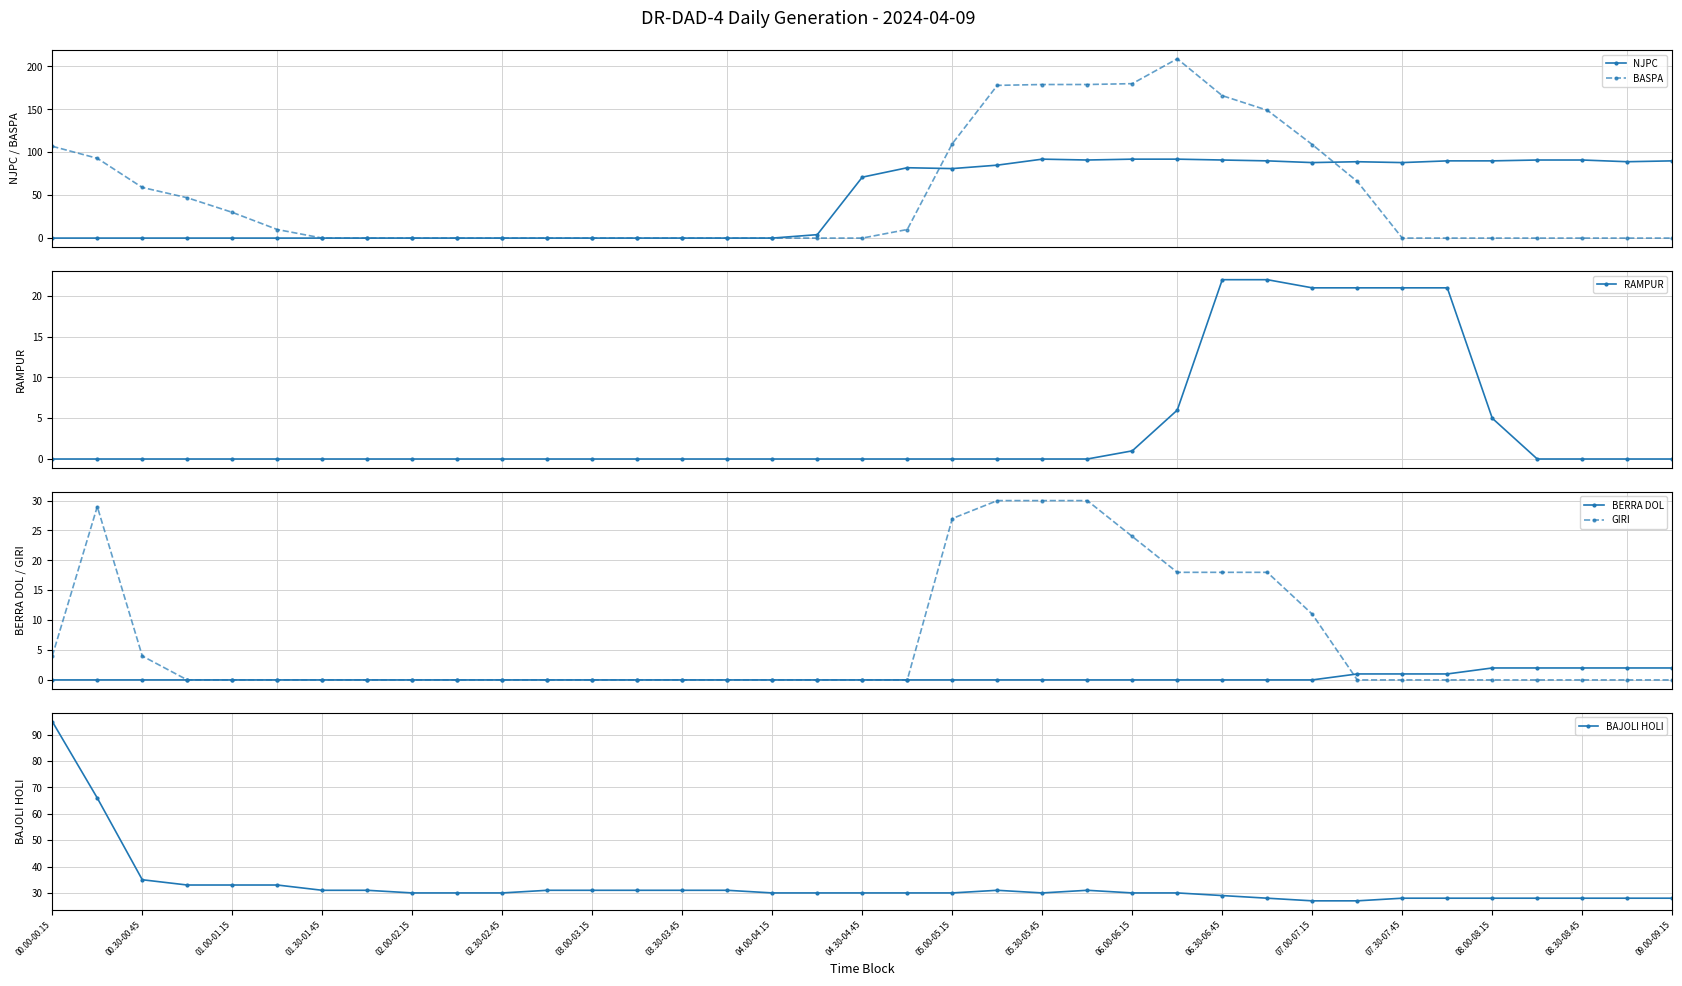

True or false: NJPC and RAMPUR cross at least once.

False